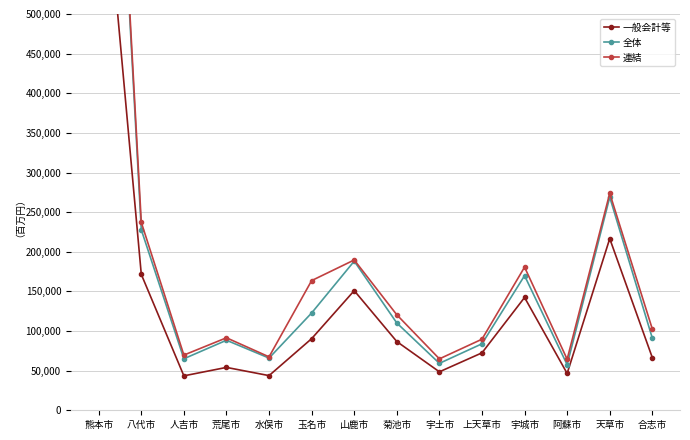

Does the chart display data point markers on the line(s)?

Yes